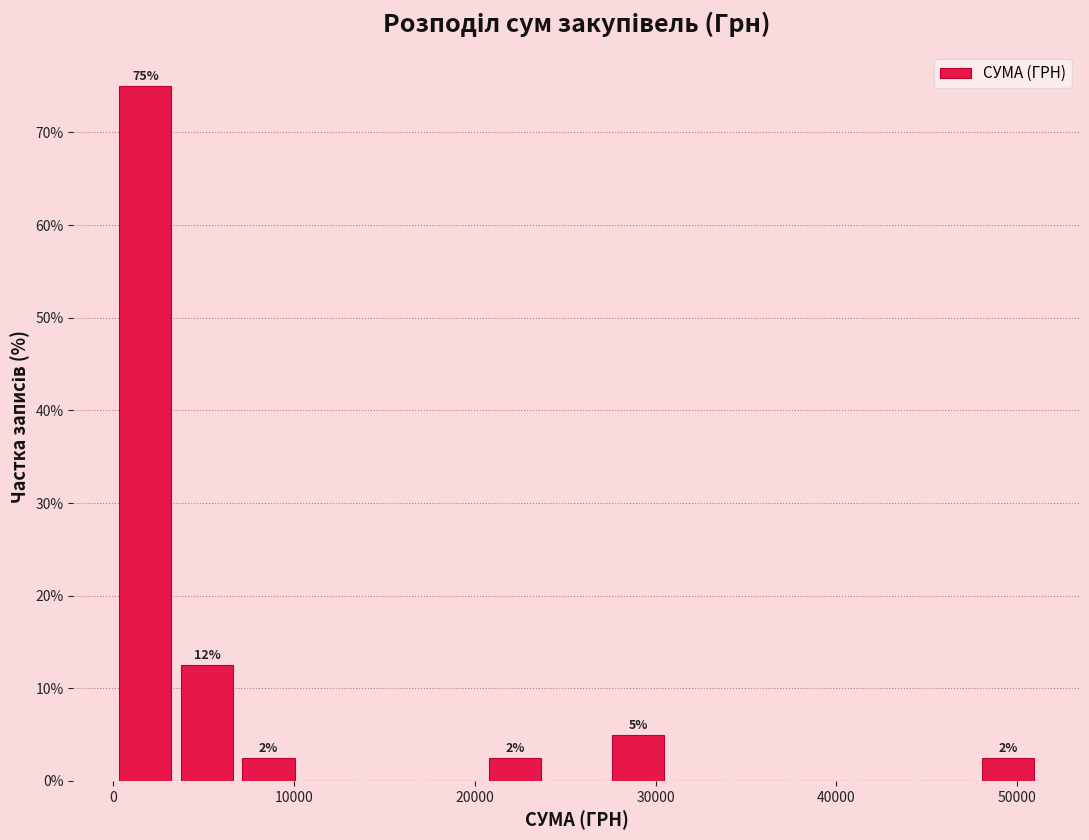

Around what value on the x-axis is the tallest bar? Give the approximate position of its centre, as read against the axis.

2000